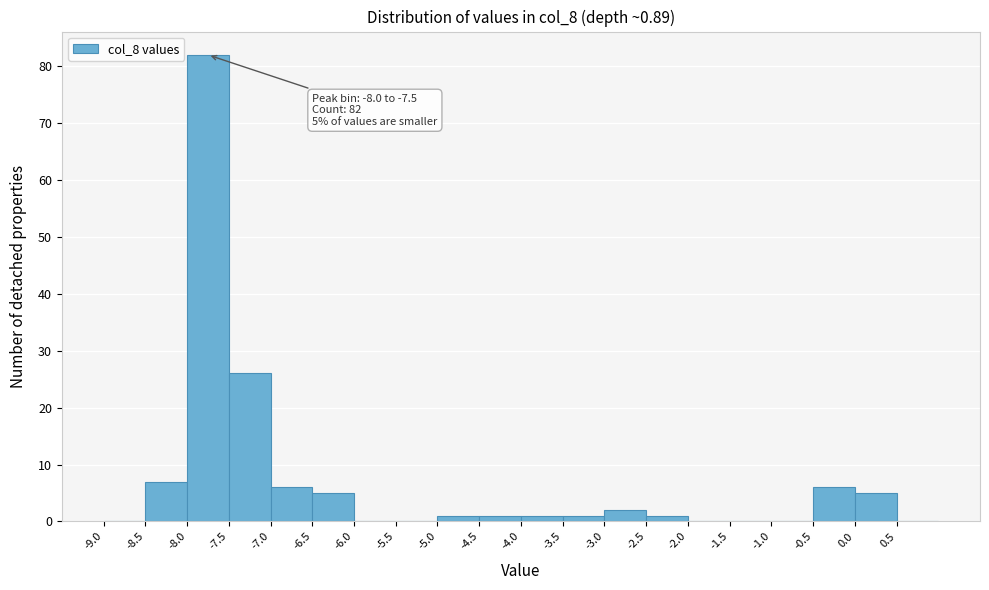

Over which range of the x-axis is the bar tallest?

-8.0 to -7.5